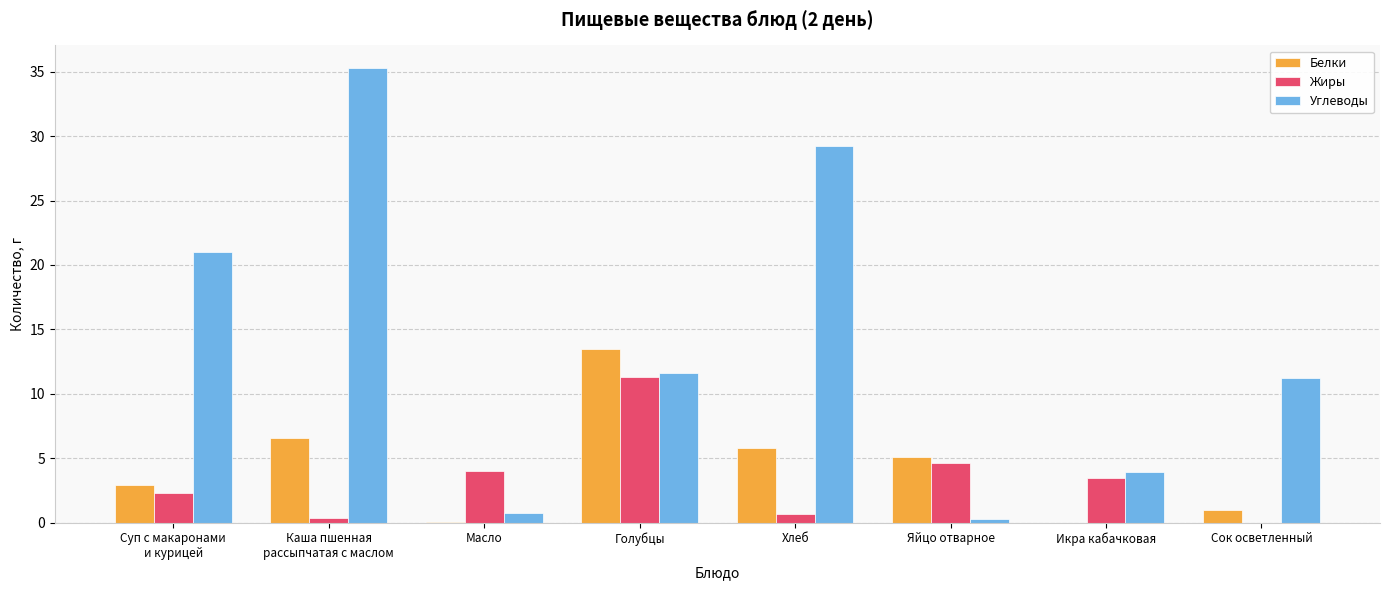

Which series changed the most between Яйцо отварное and Сок осветленный?

Углеводы